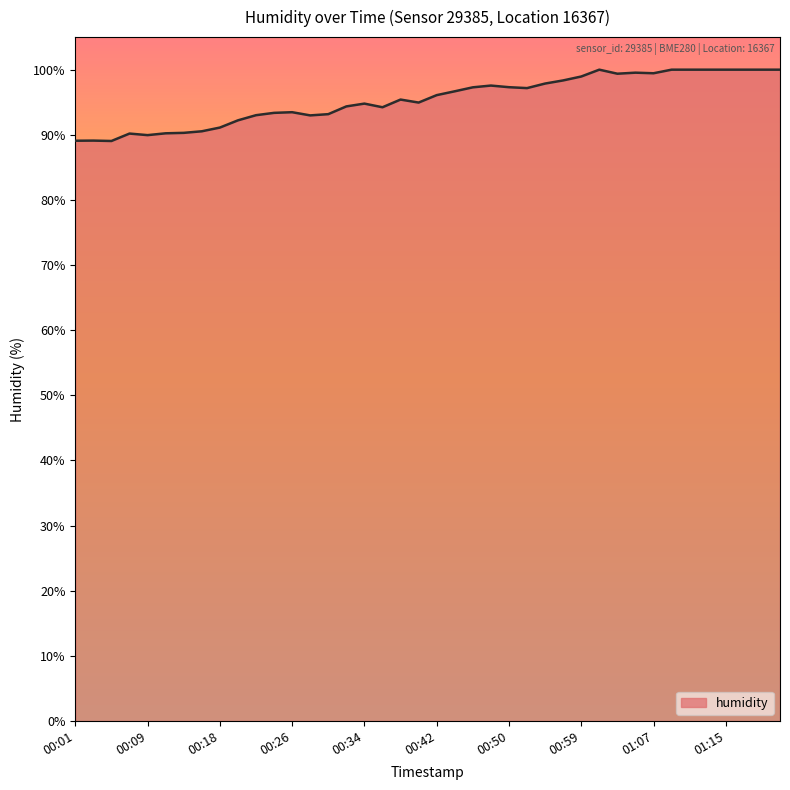

What is the maximum value shown in the chart?

100.0